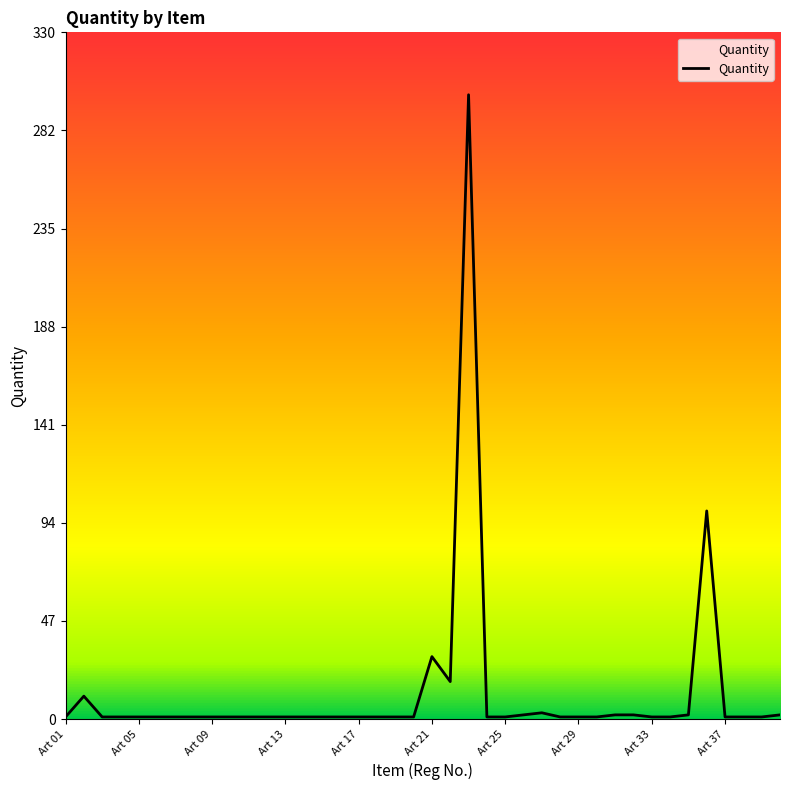

Reading right to left, what are all the values shown in this chart?

2	1	1	1	100	2	1	1	2	2	1	1	1	3	2	1	1	300	18	30	1	1	1	1	1	1	1	1	1	1	1	1	1	1	1	1	1	1	11	1